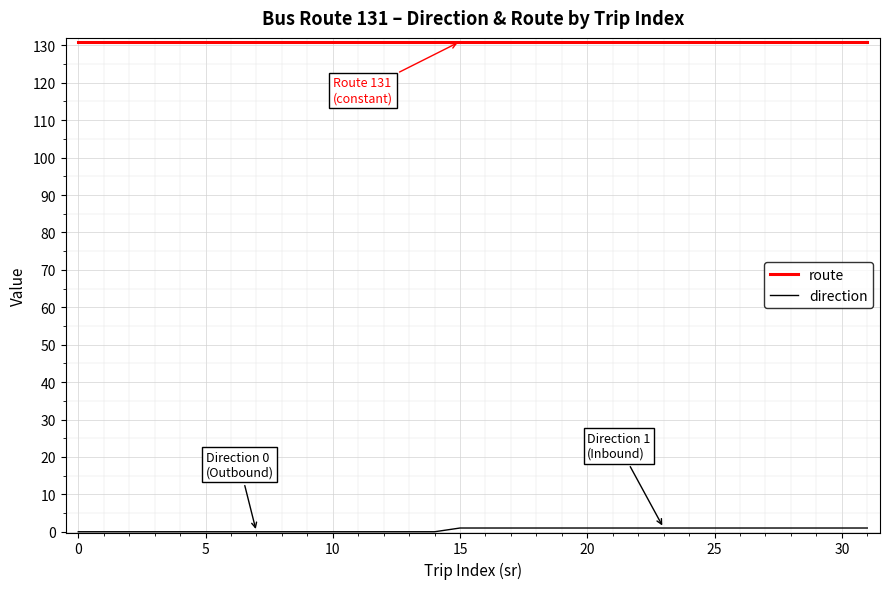

What is the minimum value for route?

131